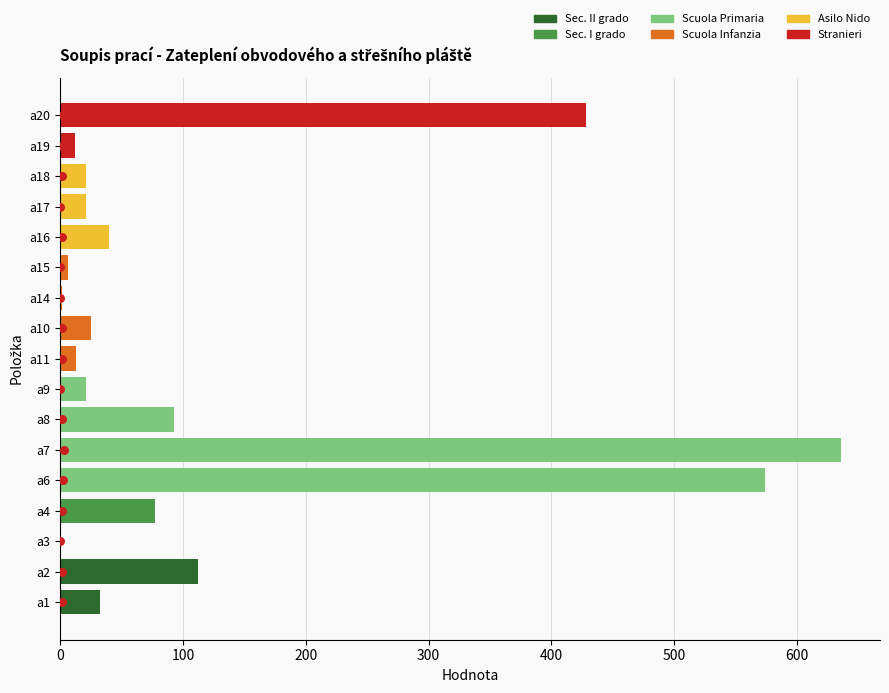

What is the change in value from a14 to a20?

+427